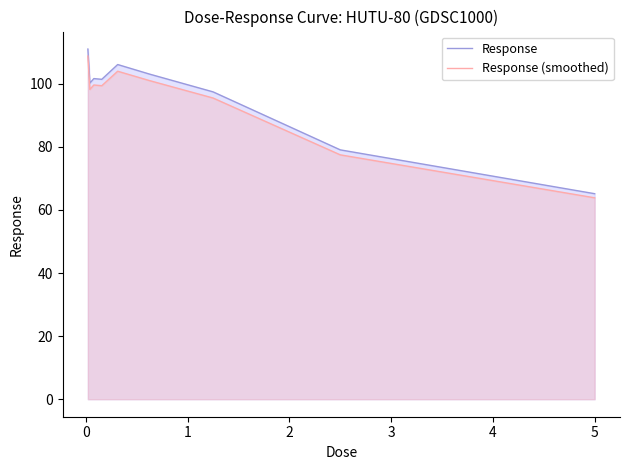

Which series has the largest range (max minus min)?

Response